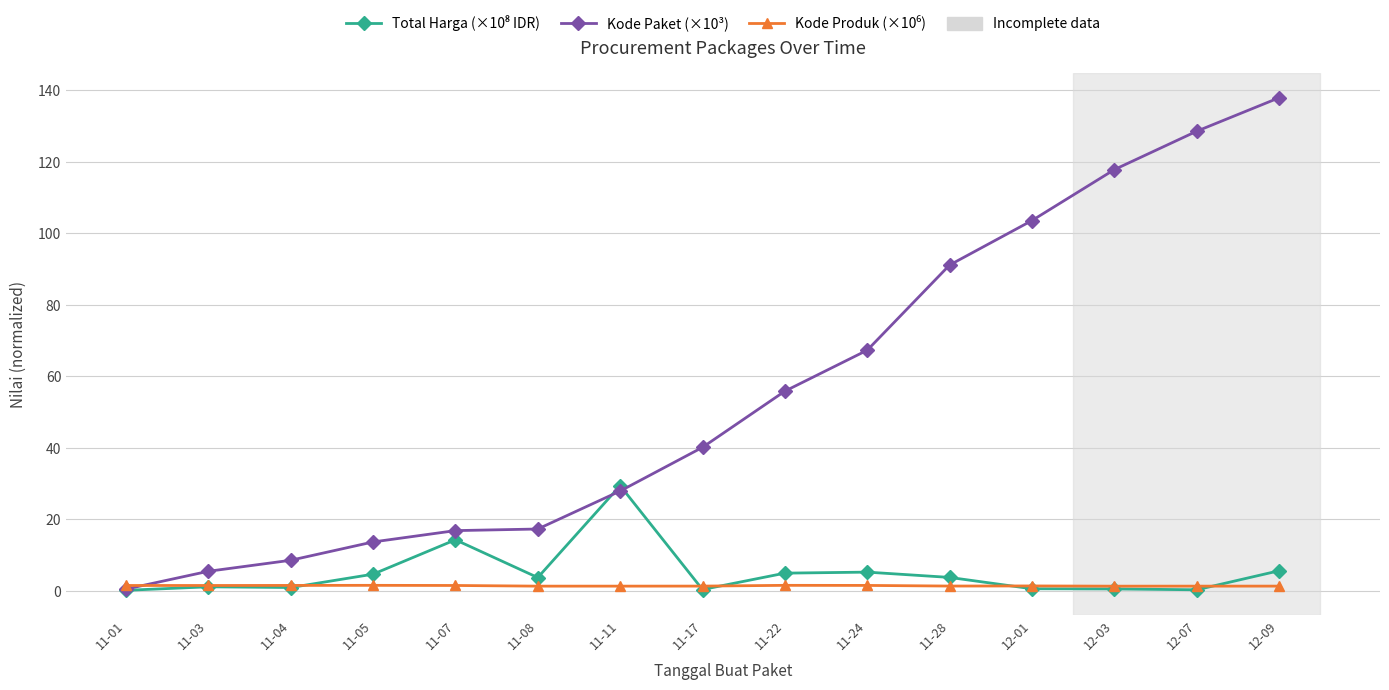

What is the total value across all series at 11-28?

96.2